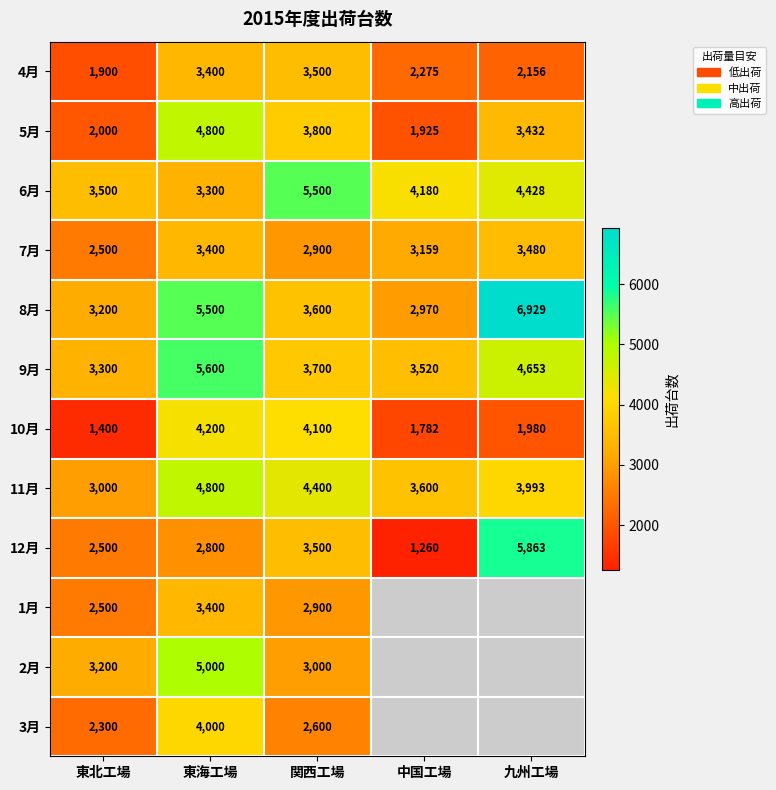

Count the number of categories in the chart.

5